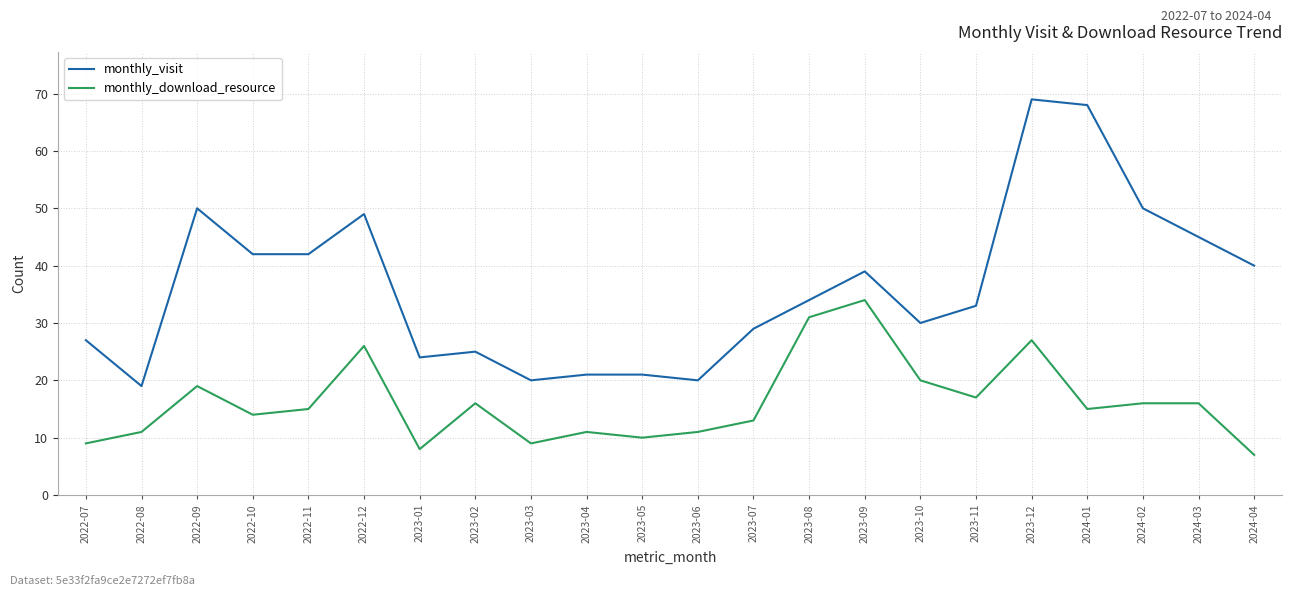

List the series in order of their peak value, highest first.

monthly_visit, monthly_download_resource